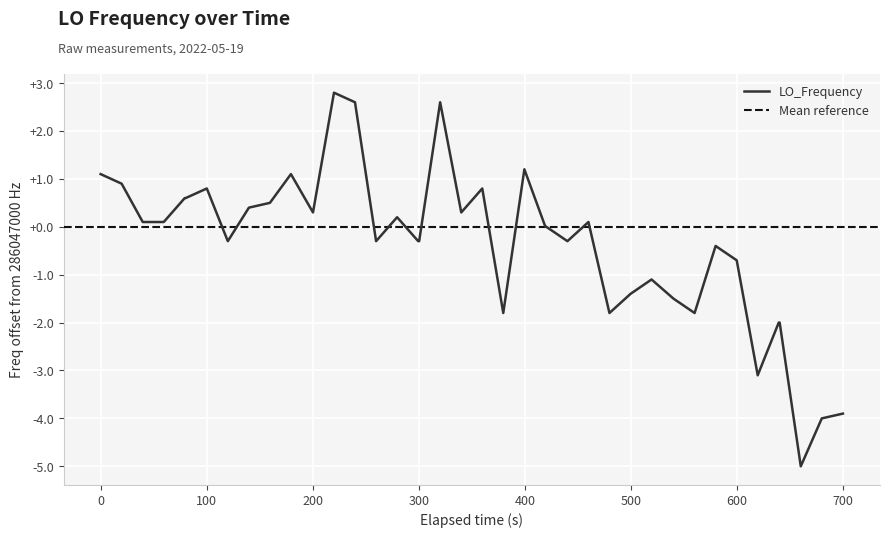

What is the highest value of the LO_Frequency series?

2.8